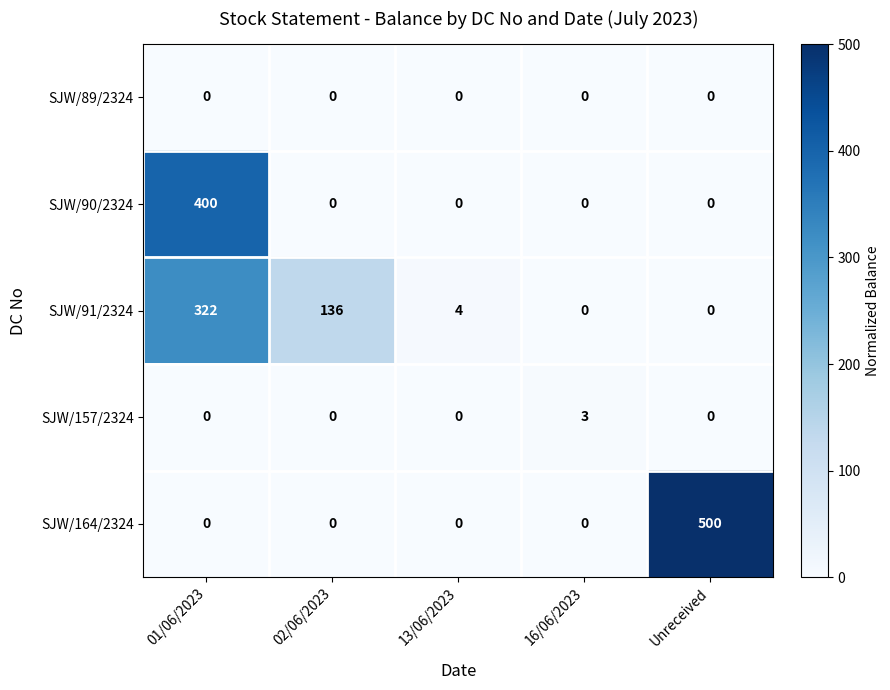

Is it true that SJW/157/2324 equals 2 at Unreceived?

False